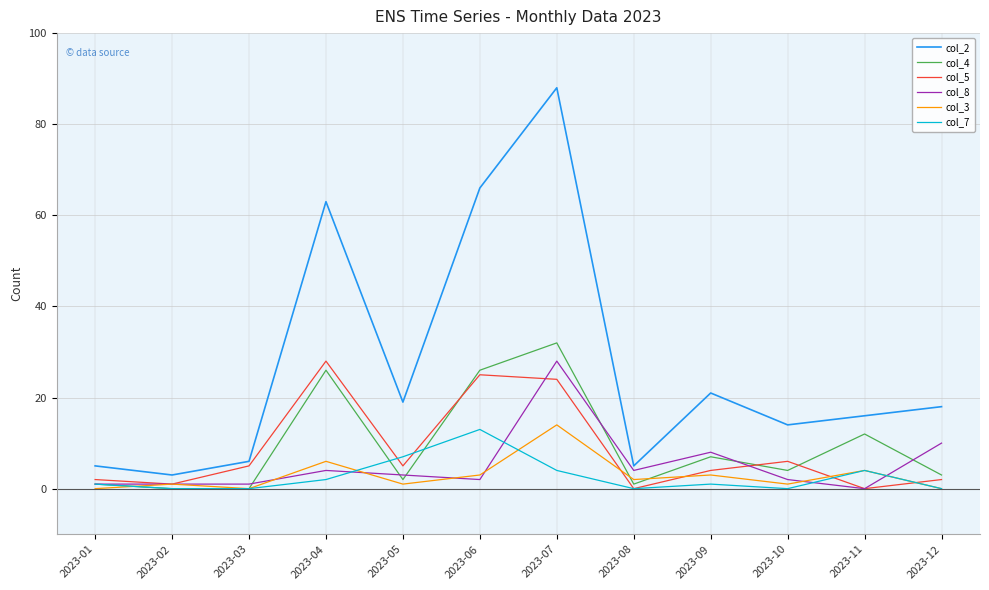

How many lines are shown in the chart?

6